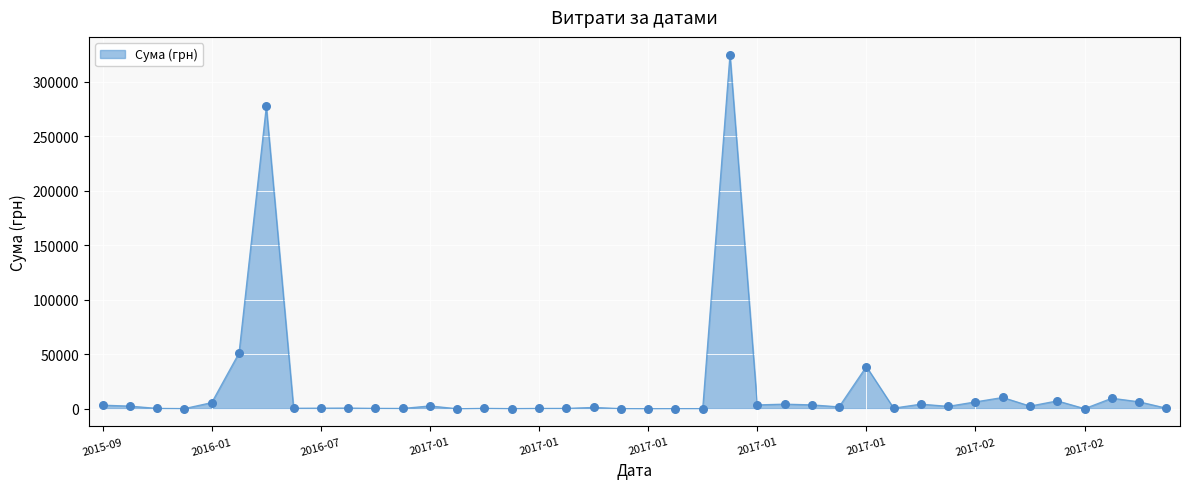

What is the difference between the maximum and minimum values?

324866.0